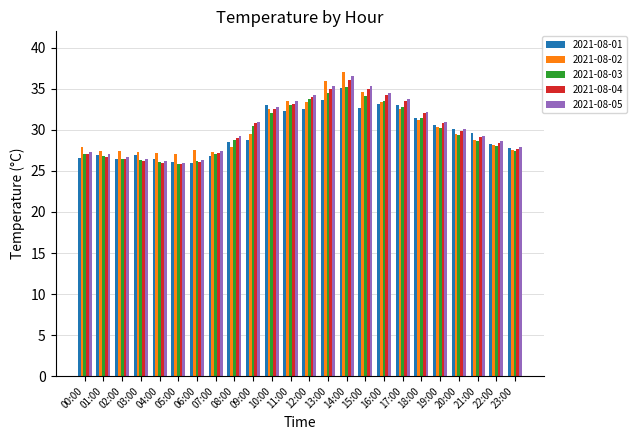

At which category is the sum across all series the highest?

14:00